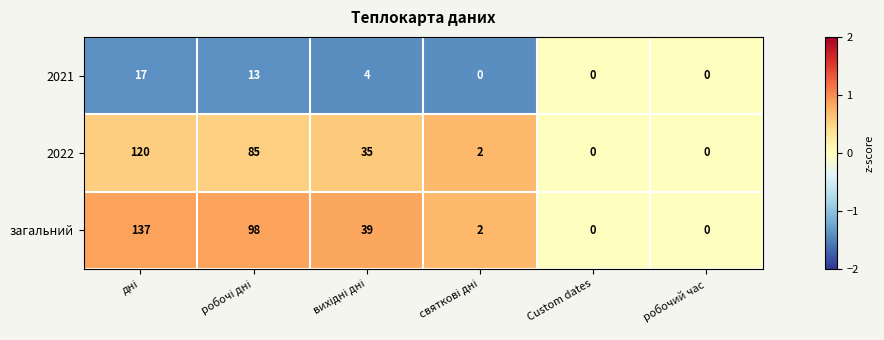

What is the difference between the maximum and minimum values in the 2021 series?

17